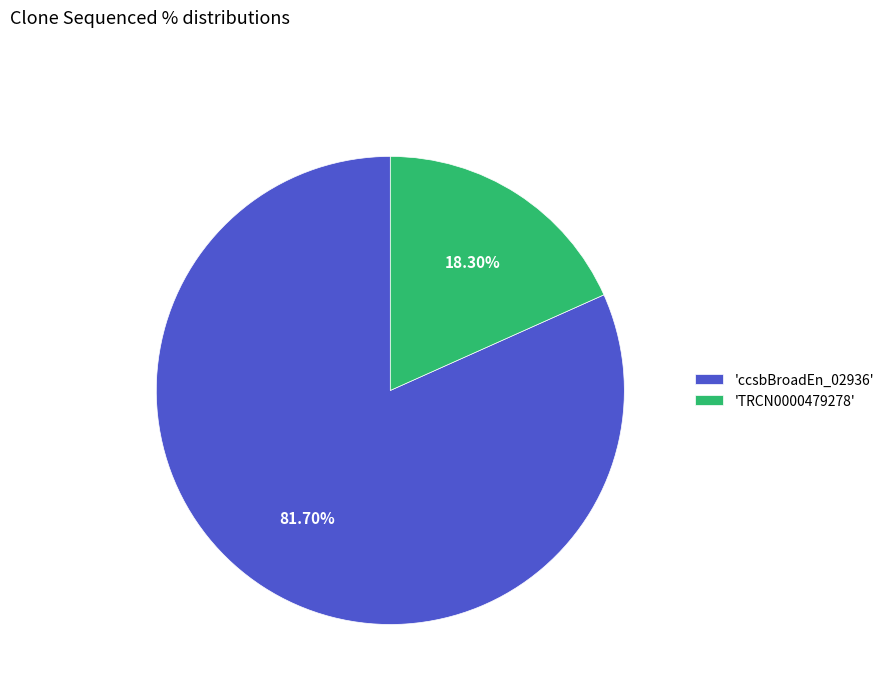

Is the sum of 'TRCN0000479278' and 'ccsbBroadEn_02936' greater than half?

Yes